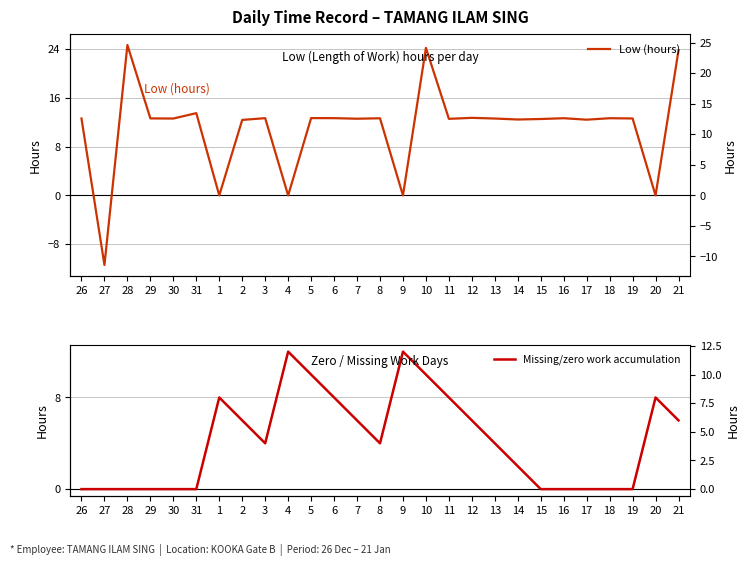

What is the sum of the Low (hours) values at 27 and 6?

1.3